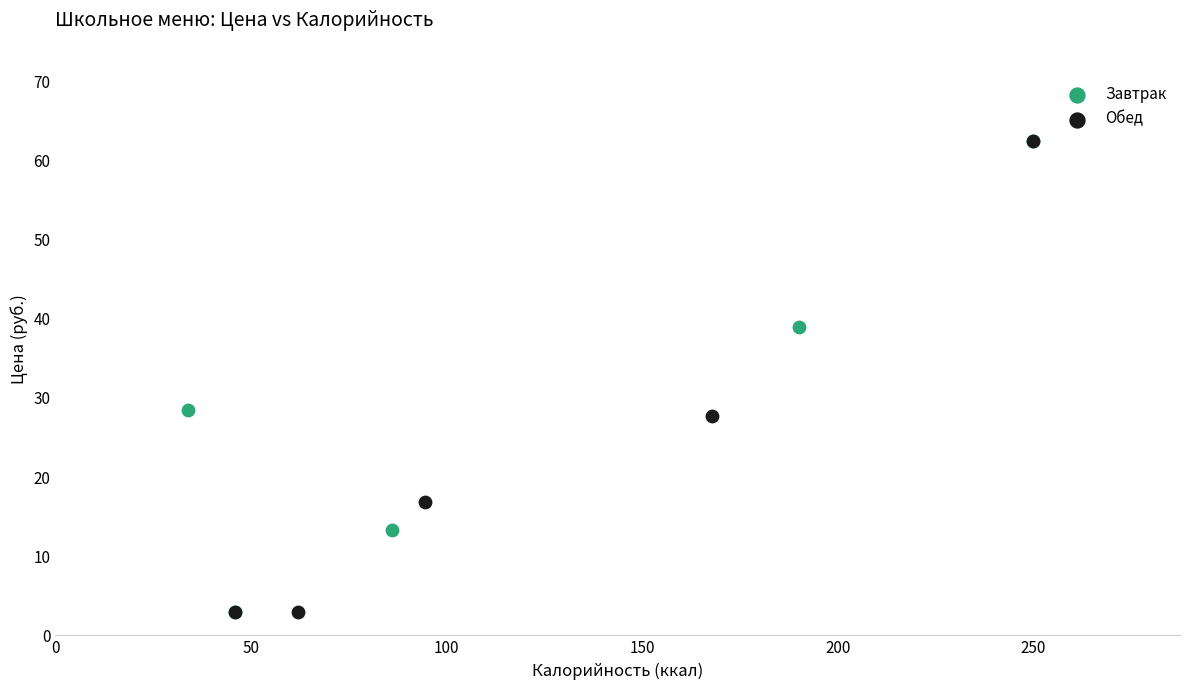

What are all the series names shown in the legend?

Завтрак, Обед